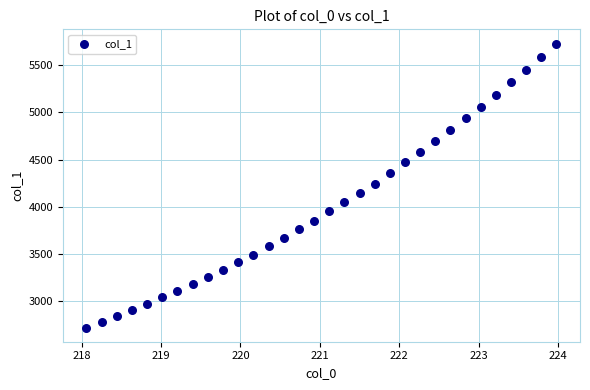

What is the range of X values (max minus min)?

5.9